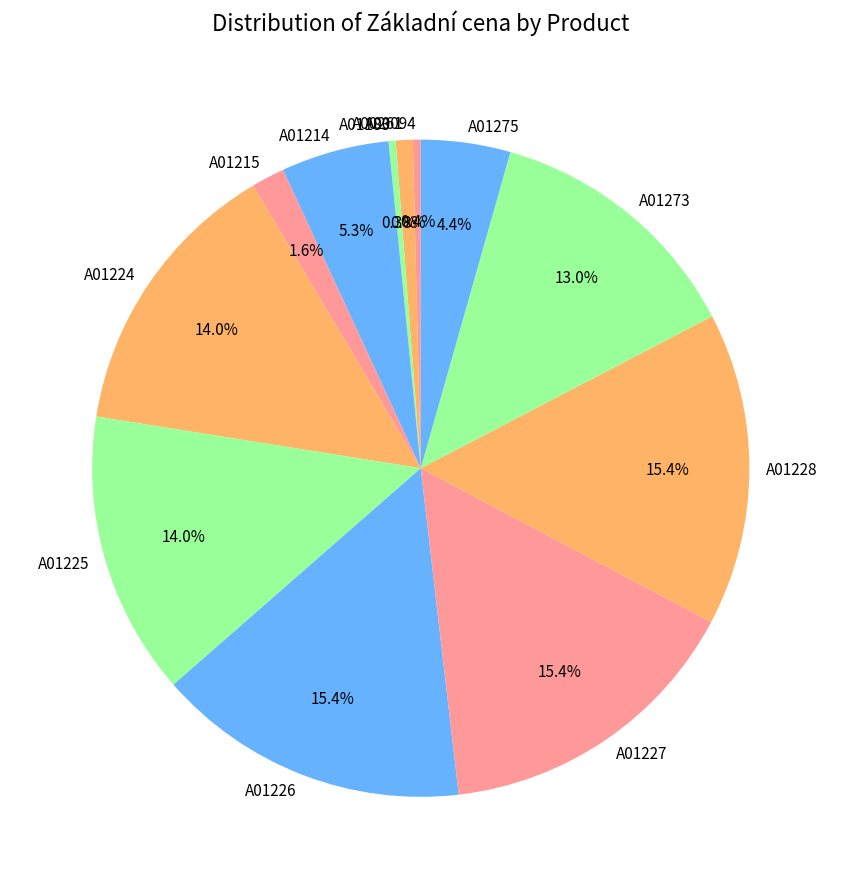

To the nearest percent, what is the combined percentage of A01215 and A01183?

2%